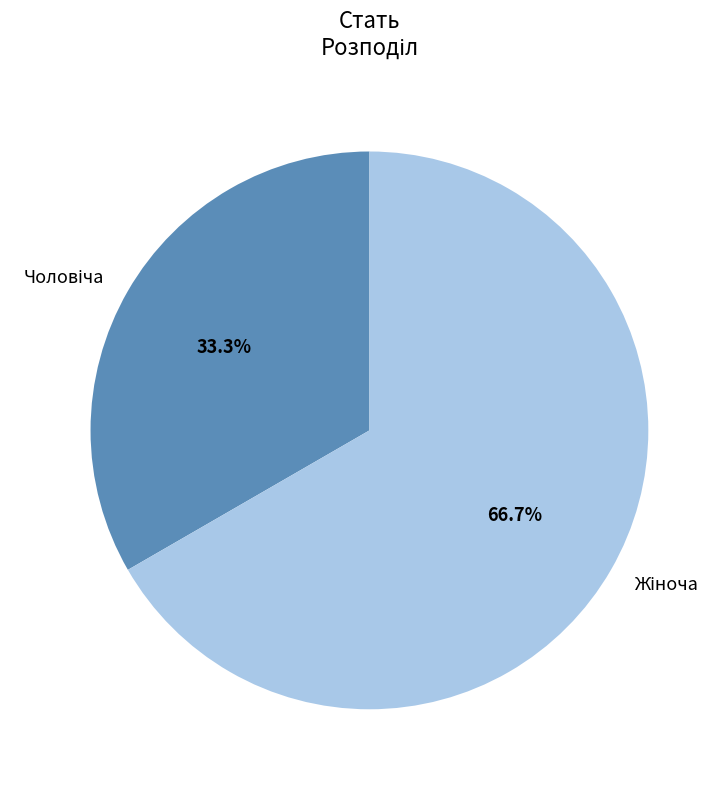

Is there any slice that represents more than half of the pie?

Yes